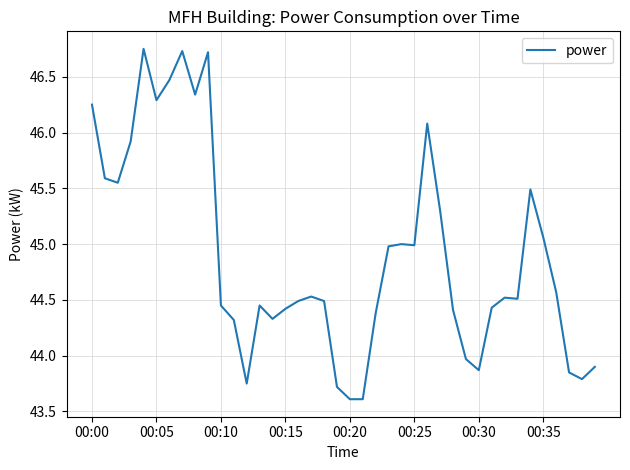

What is the difference between the maximum and minimum values?

3.1